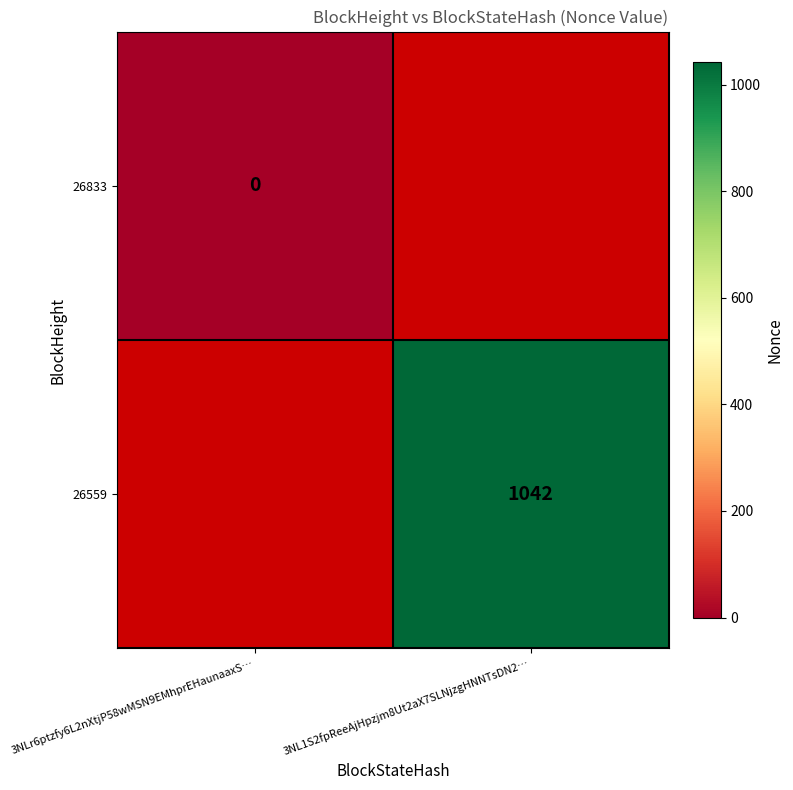

The value of 26559 at 3NL1S2fpReeAjHpzjm8Ut2aX7SLNjzgHNNTsDN2… is 1415. True or false?

False